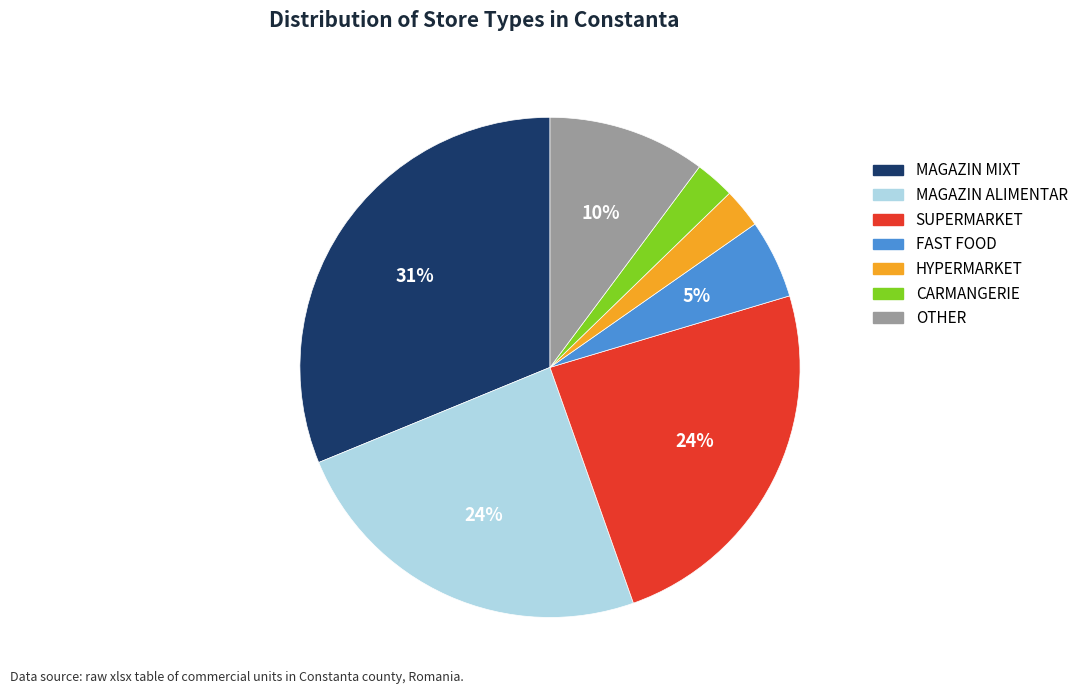

Is the sum of MAGAZIN ALIMENTAR and CARMANGERIE greater than half?

No